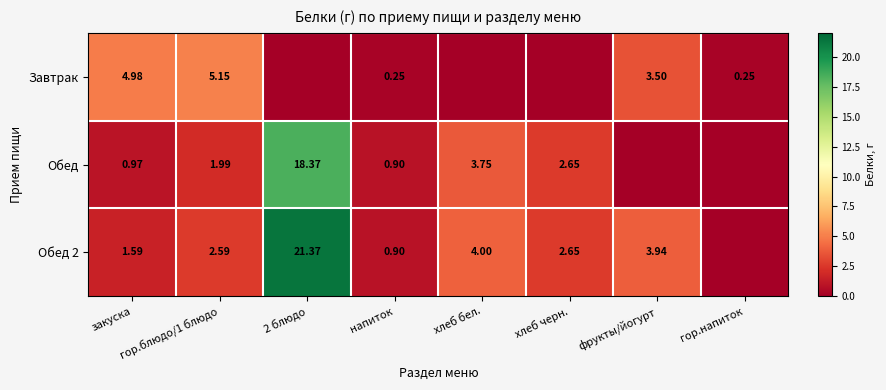

The Завтрак series shows 0.0 at хлеб черн.. True or false?

True